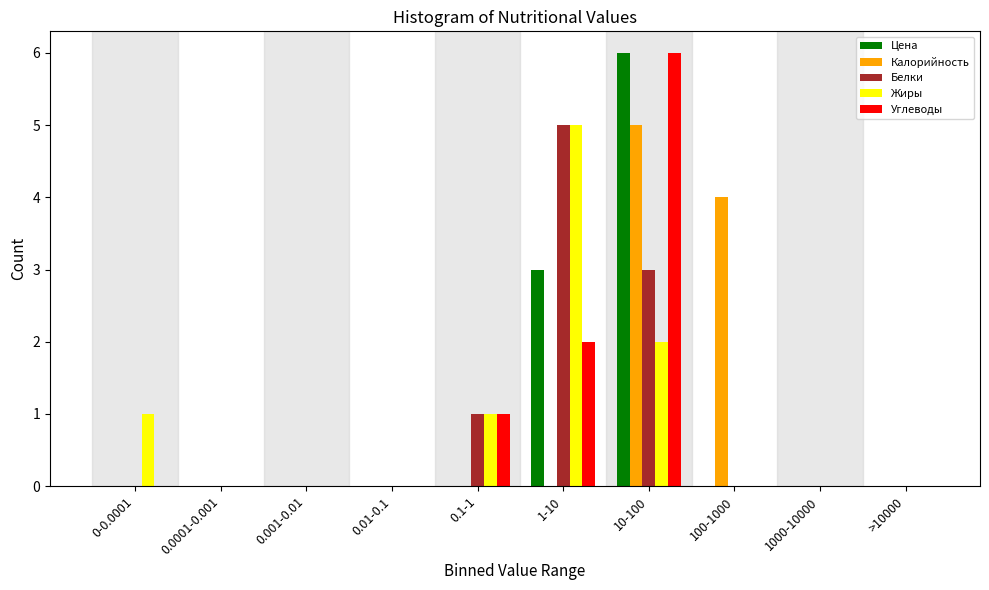

Is it true that Белки equals -3 at 1000-10000?

False